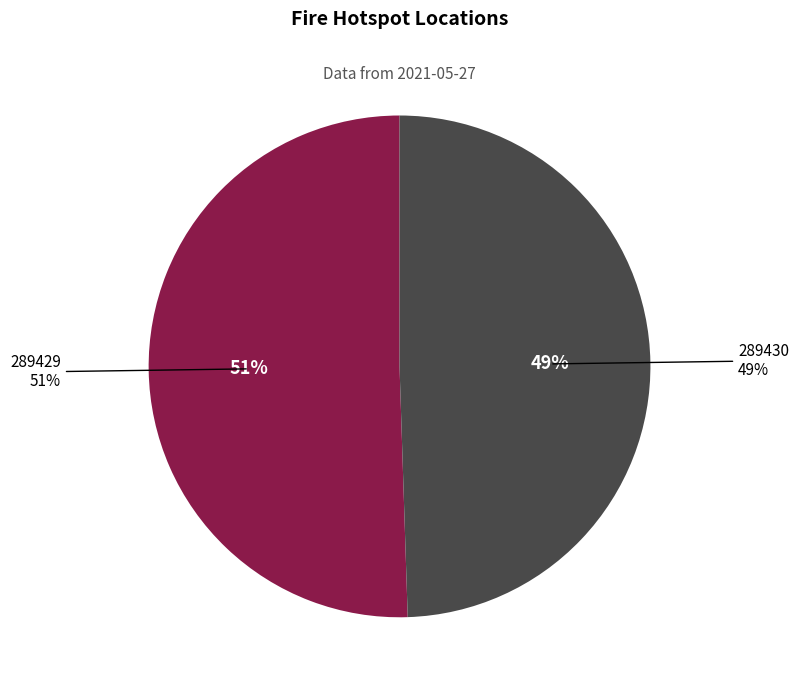

To the nearest percent, what percentage of the pie is 289430?

49%